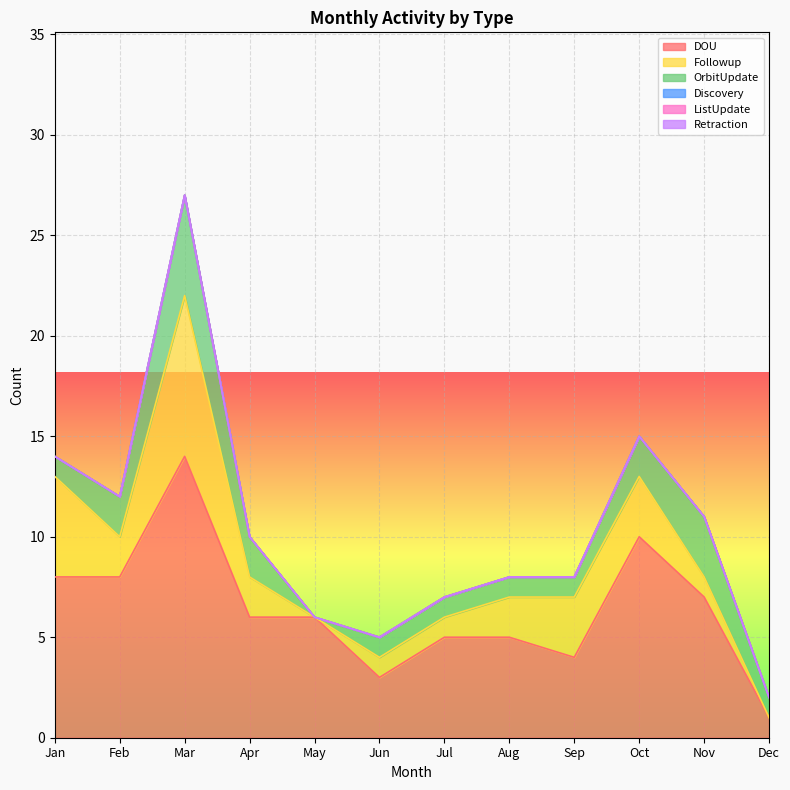

At which category does DOU reach its first local valley?

Jun